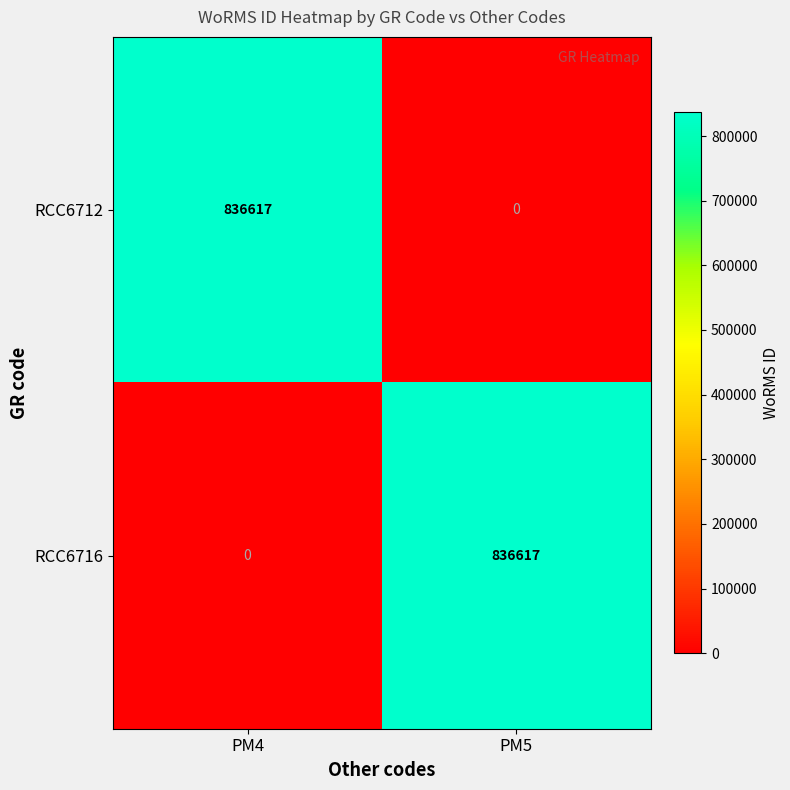

At PM4, list the series in order from largest to smallest.

RCC6712, RCC6716